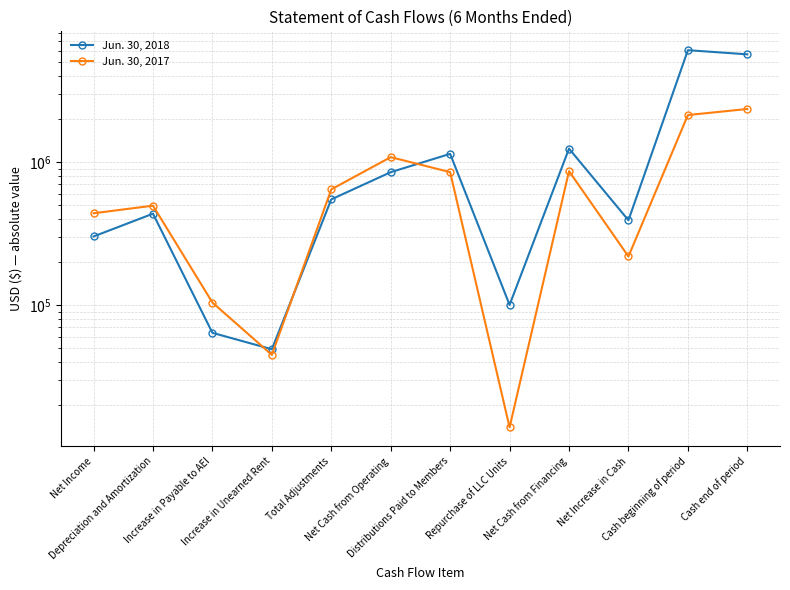

Which label corresponds to the largest value in the chart?

Cash beginning of period